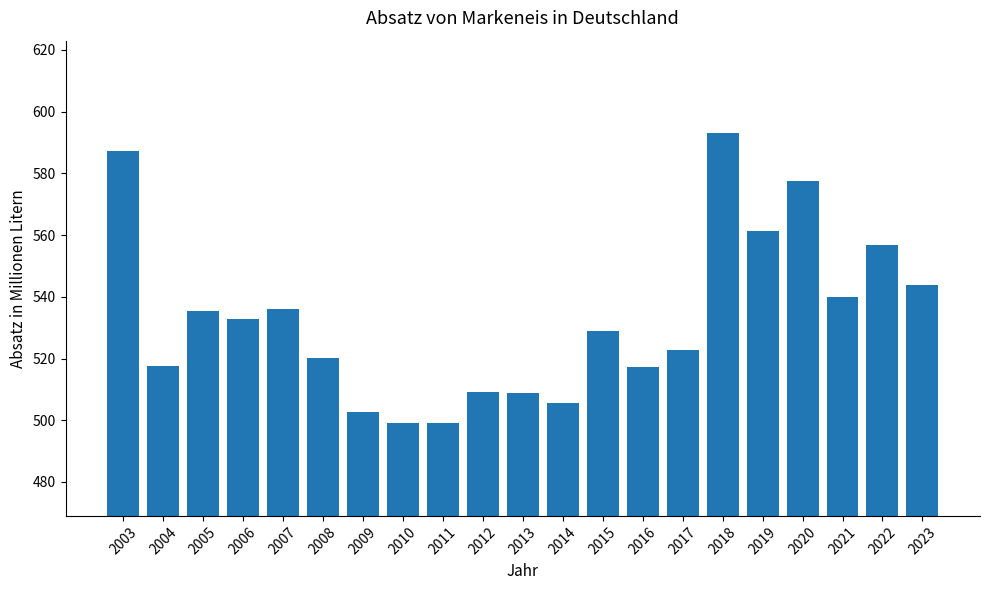

What is the change in value from 2012 to 2021?

+30.5